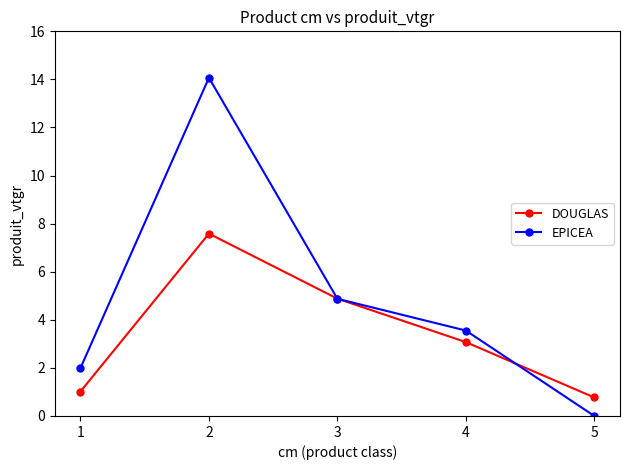

Rank the series by their average value, from lowest to highest.

DOUGLAS, EPICEA